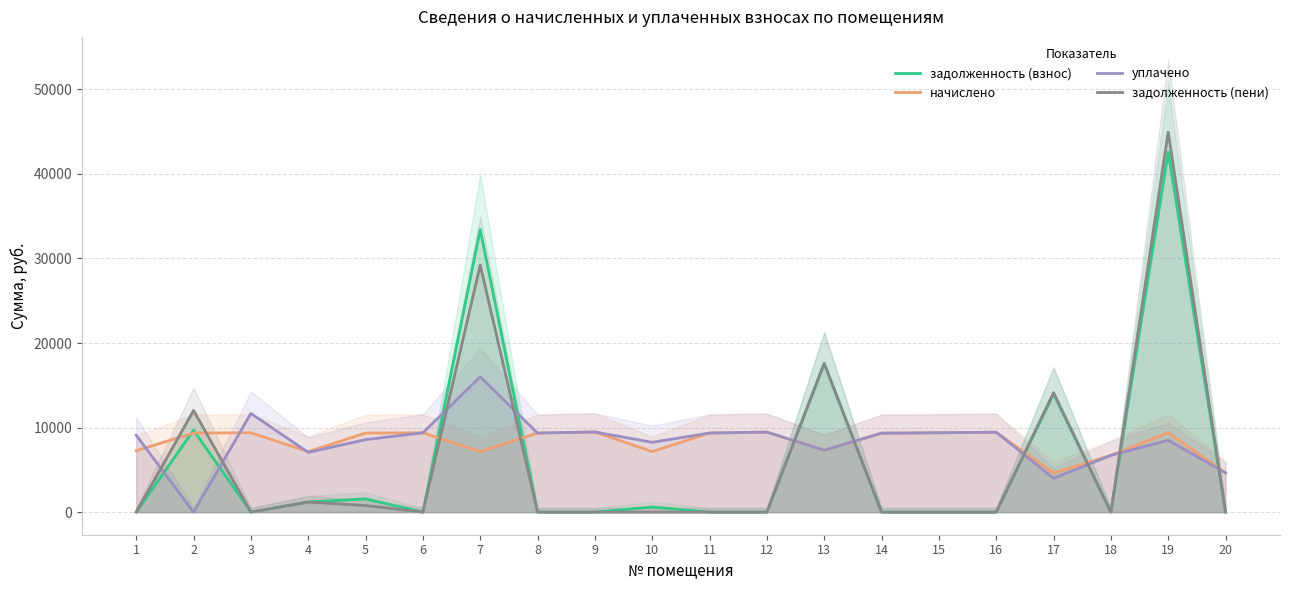

Between 16 and 14, which is larger?

16